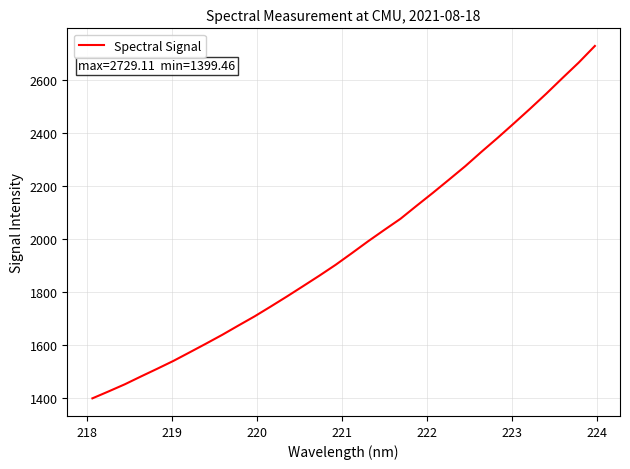

What is the difference between the maximum and minimum values?

1329.6